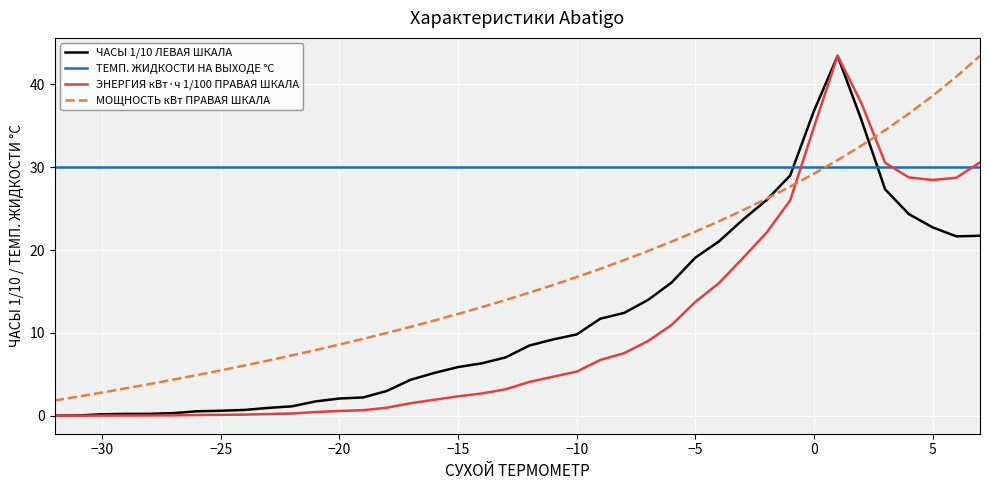

What is the maximum value shown in the chart?

43.5